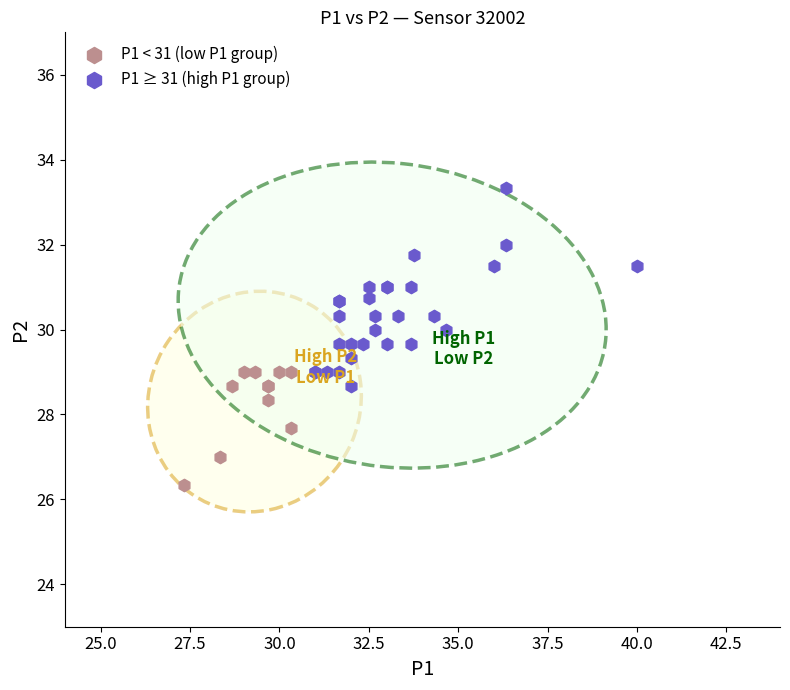

What are all the series names shown in the legend?

P1 < 31 (low P1 group), P1 ≥ 31 (high P1 group)